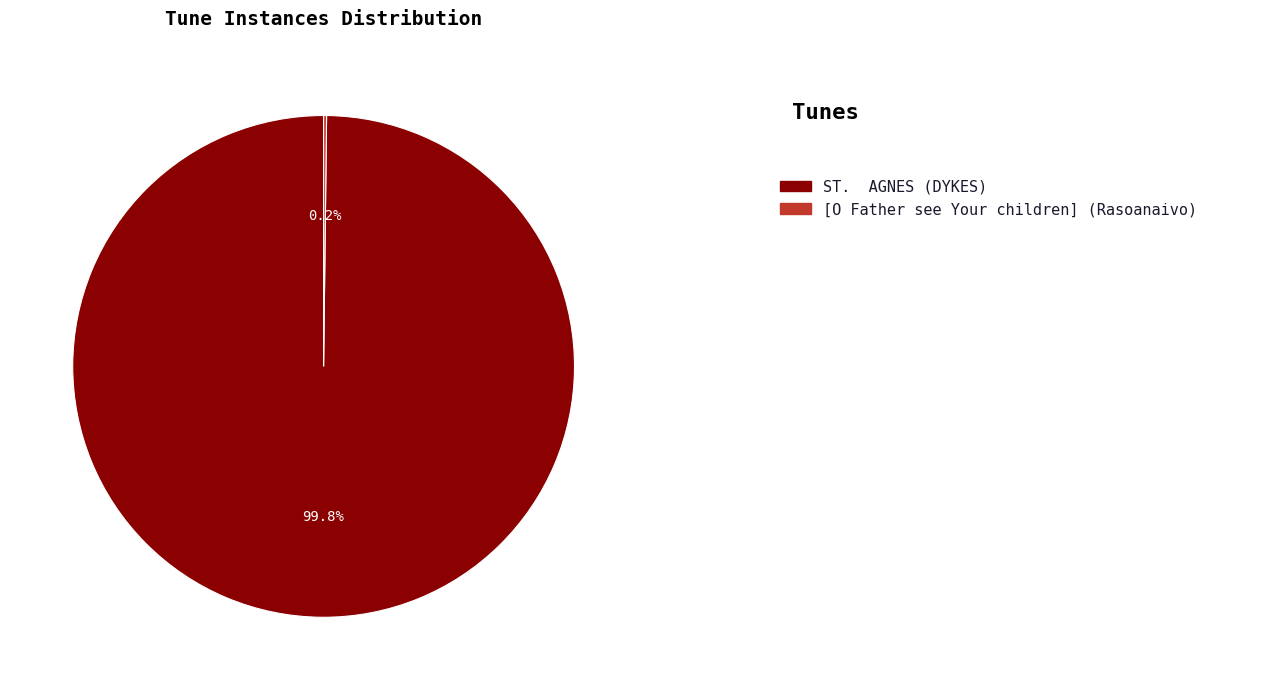

Count the number of slices in the pie.

2